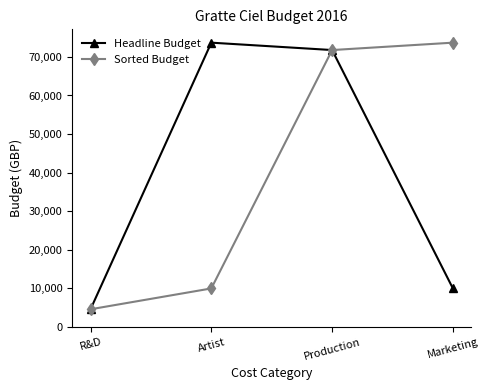

Reading right to left, transcribe all the data shown in this chart.

Headline Budget: 10000	71771	73685	4600
Sorted Budget: 73685	71771	10000	4600